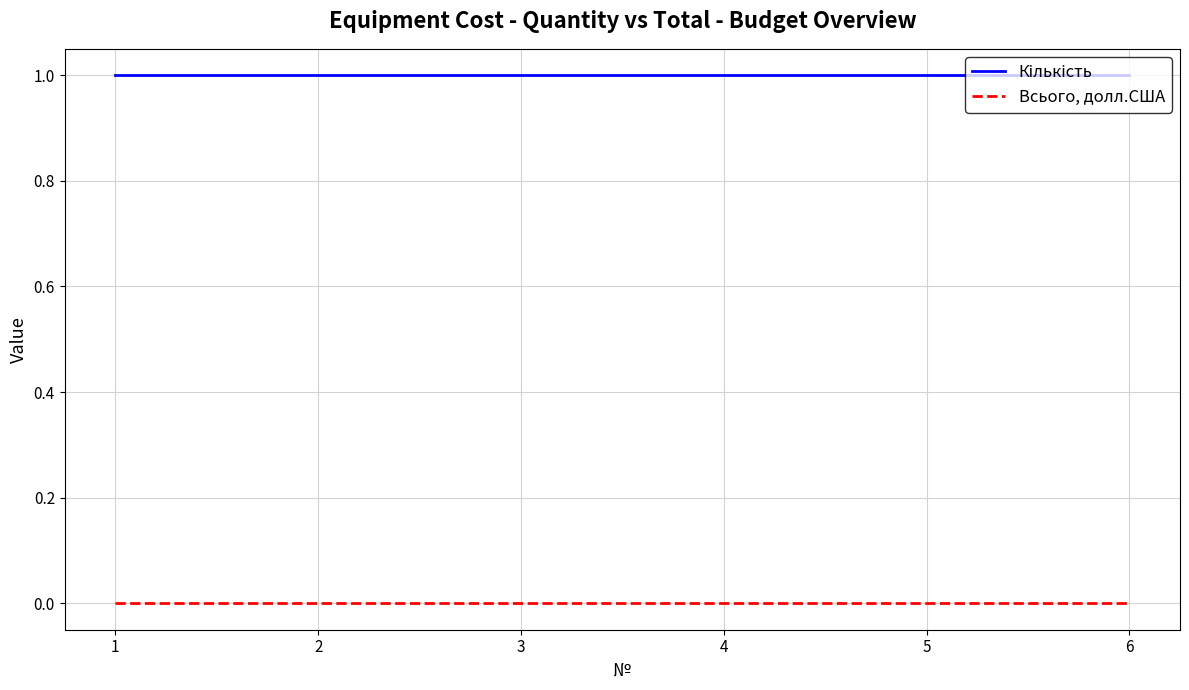

The value of Всього, долл.США at 2 is 0. True or false?

True